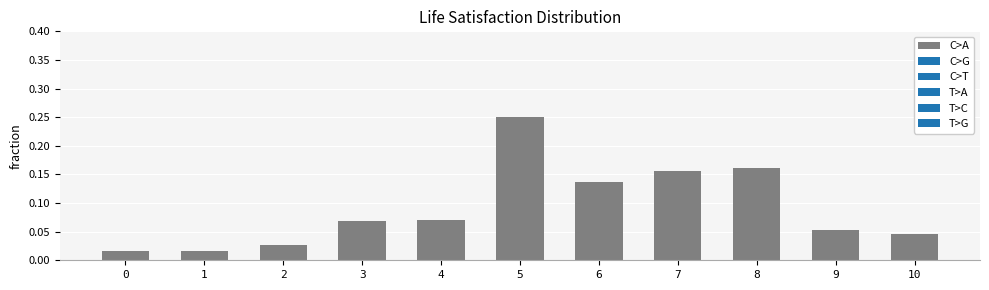

Which label corresponds to the largest value in the chart?

5